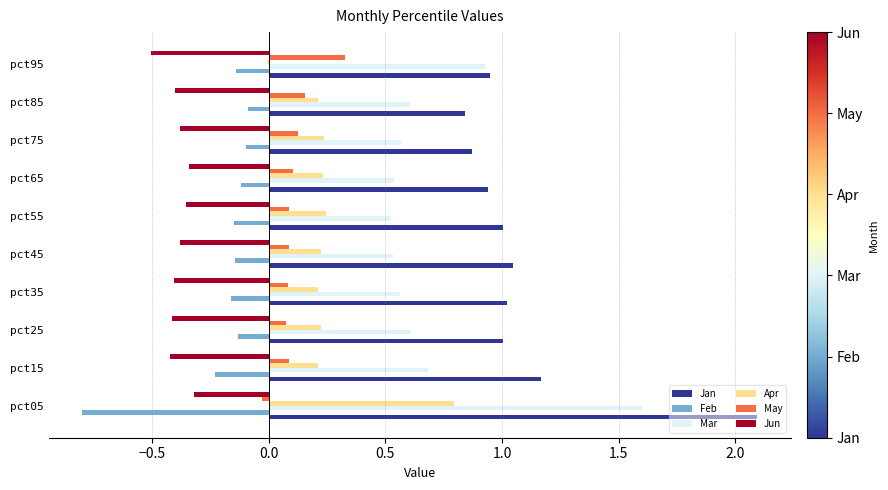

What is the maximum value for Jan?

2.1